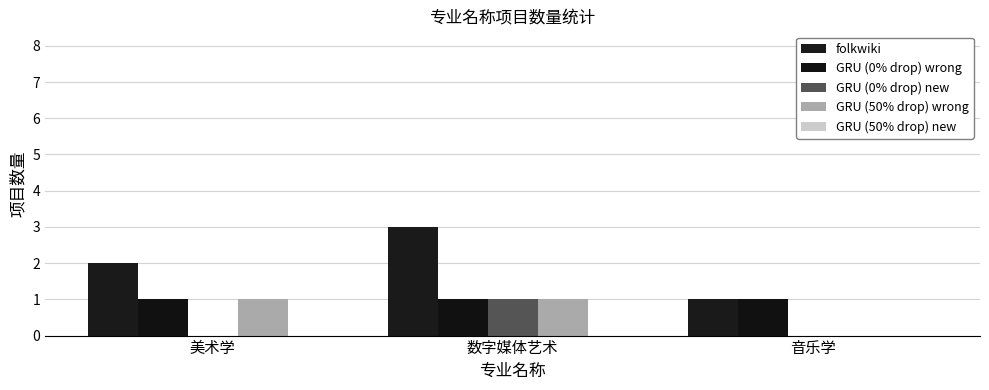

How many series are shown in this chart?

4